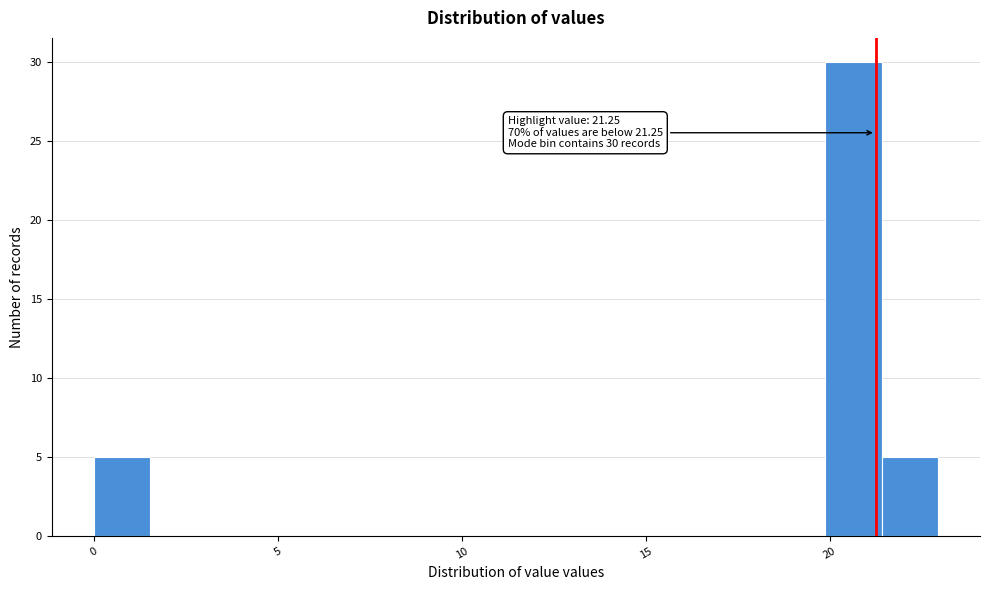

Read against the x-axis, roughly where is the centre of the tallest bar?

20.5